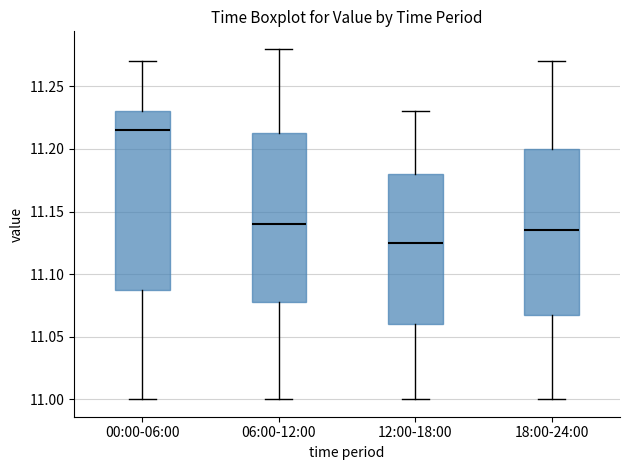

Which box has the highest median line?

00:00-06:00